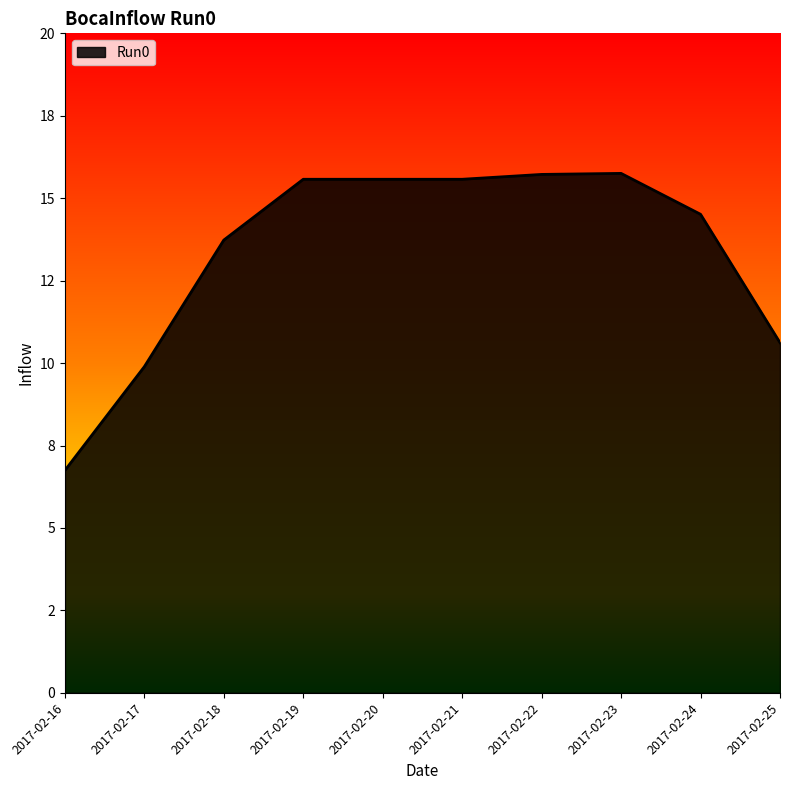

Reading right to left, list all the values displayed in this chart.

10.6	14.5	15.8	15.7	15.6	15.6	15.6	13.7	9.9	6.7